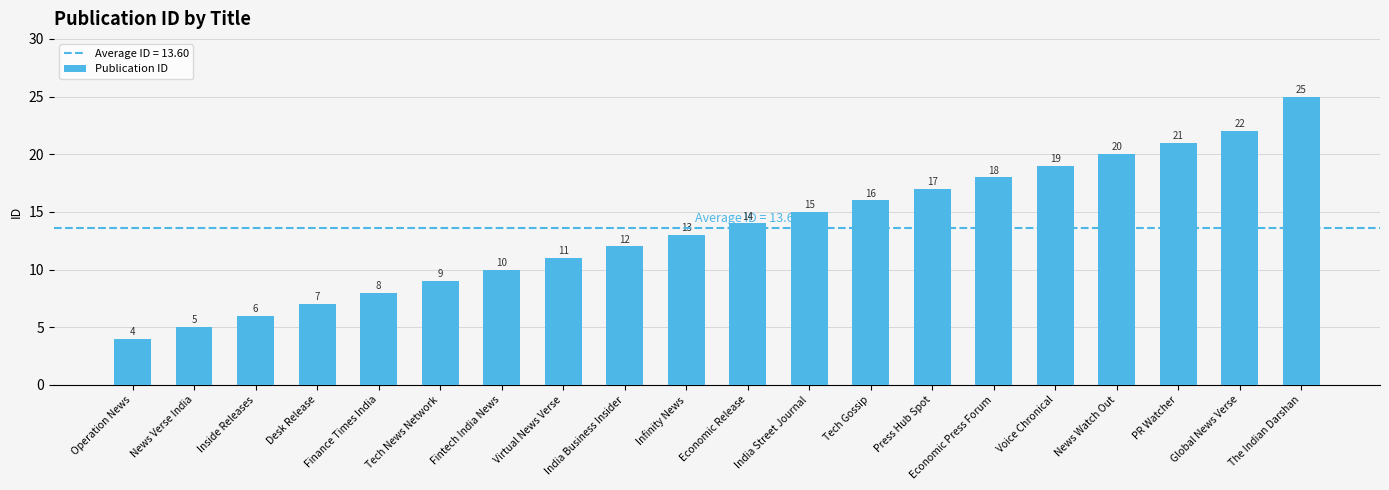

The value at Infinity News is 17. True or false?

False